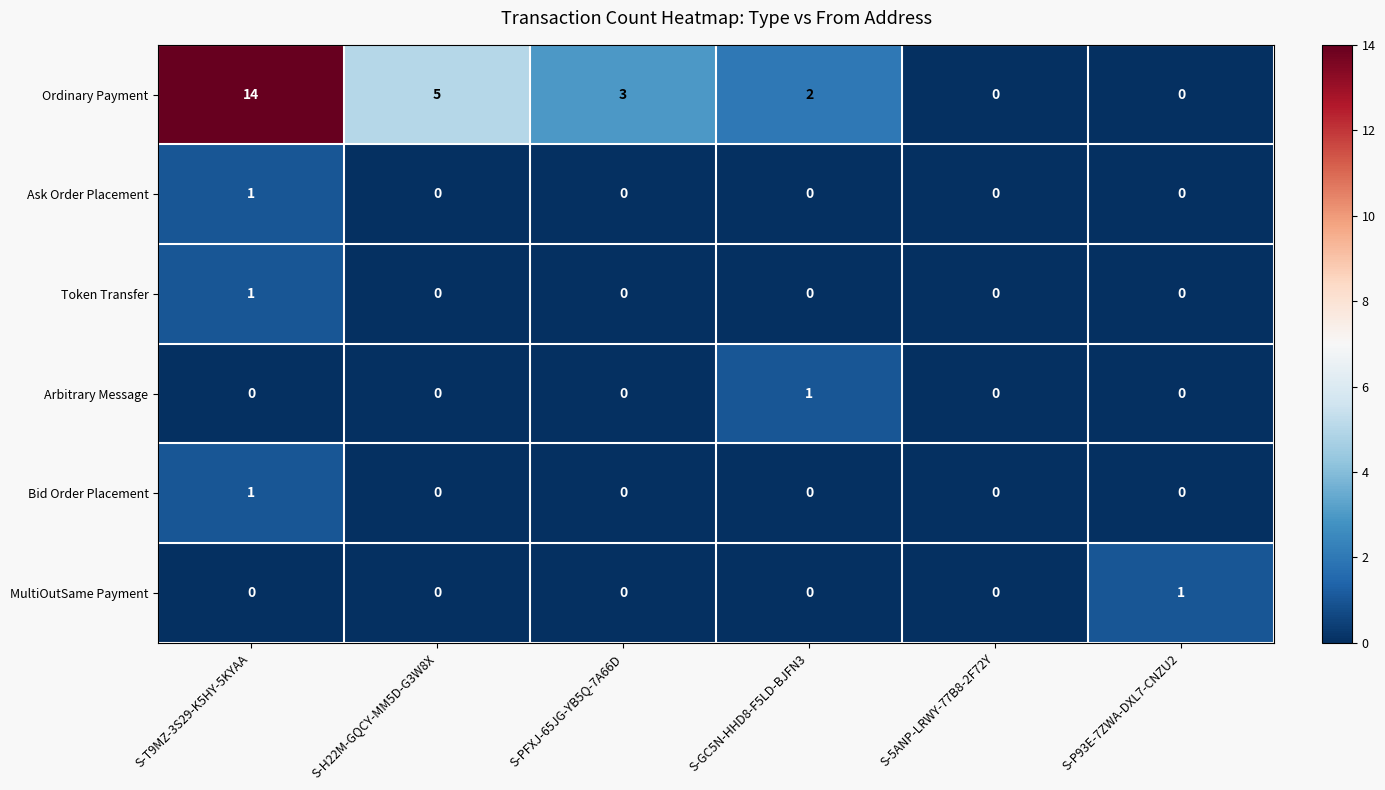

How many series are shown in this chart?

6